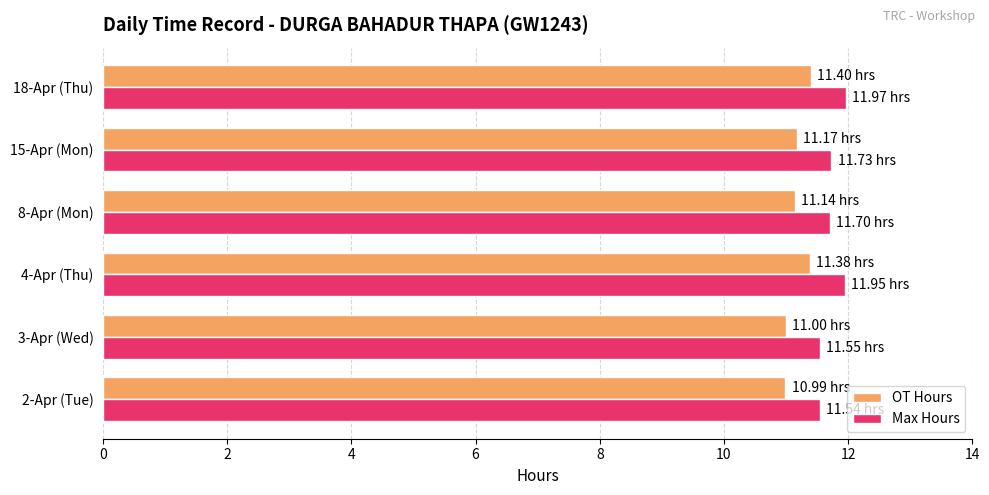

What is the minimum value for OT Hours?

11.0